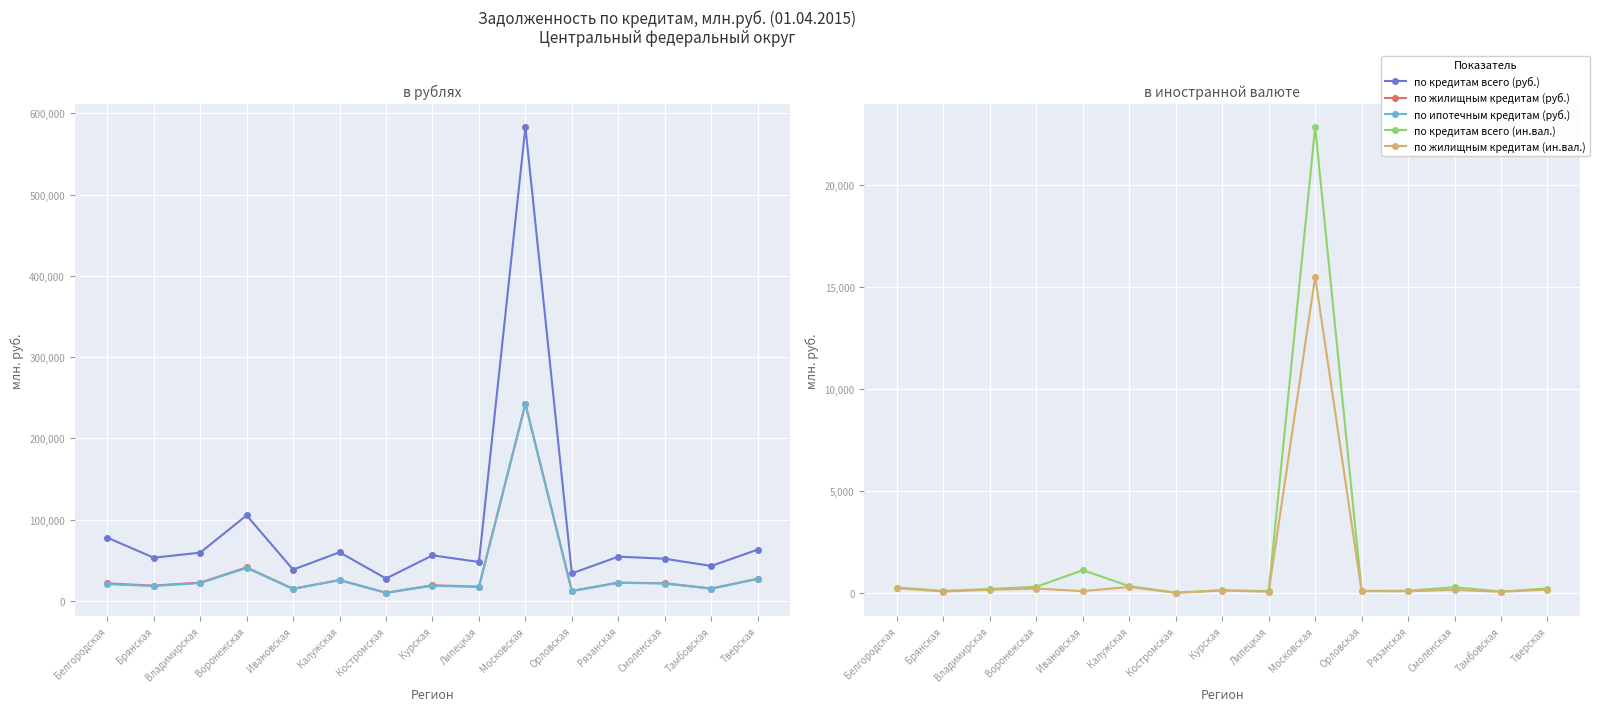

True or false: по жилищным кредитам (руб.) has a value of 10007 at Костромская.

True